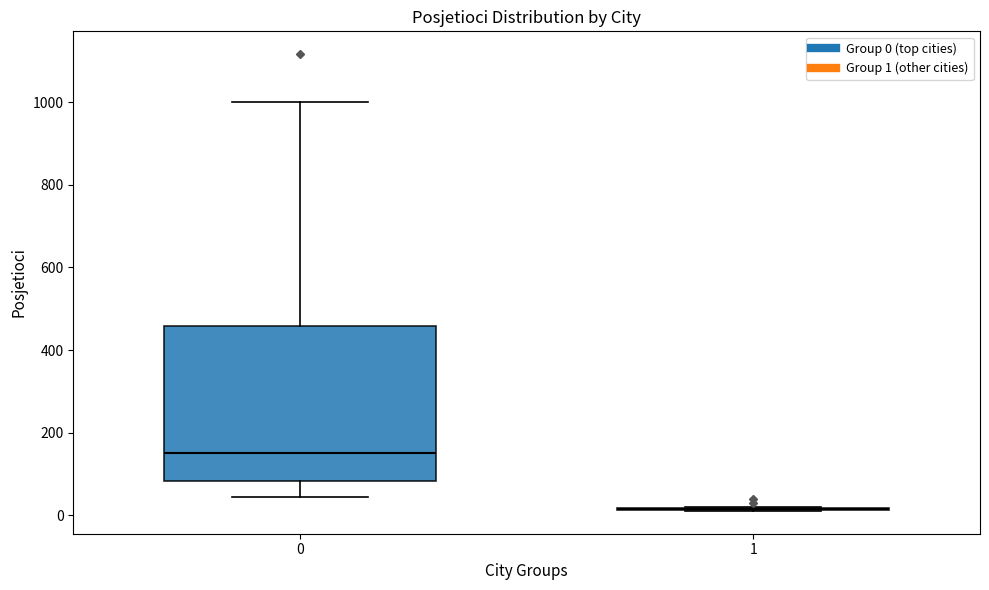

Reading left to right, read every box against the y-axis: the position of its median line, the range the box covers, and the ends of its whiskers. The values are not printed on the chart, so give them approximately, as read against the axis.

0: median 160, box 80 to 460, whiskers 40 to 1000
1: box collapsed to a line at 20, whiskers 20 to 20